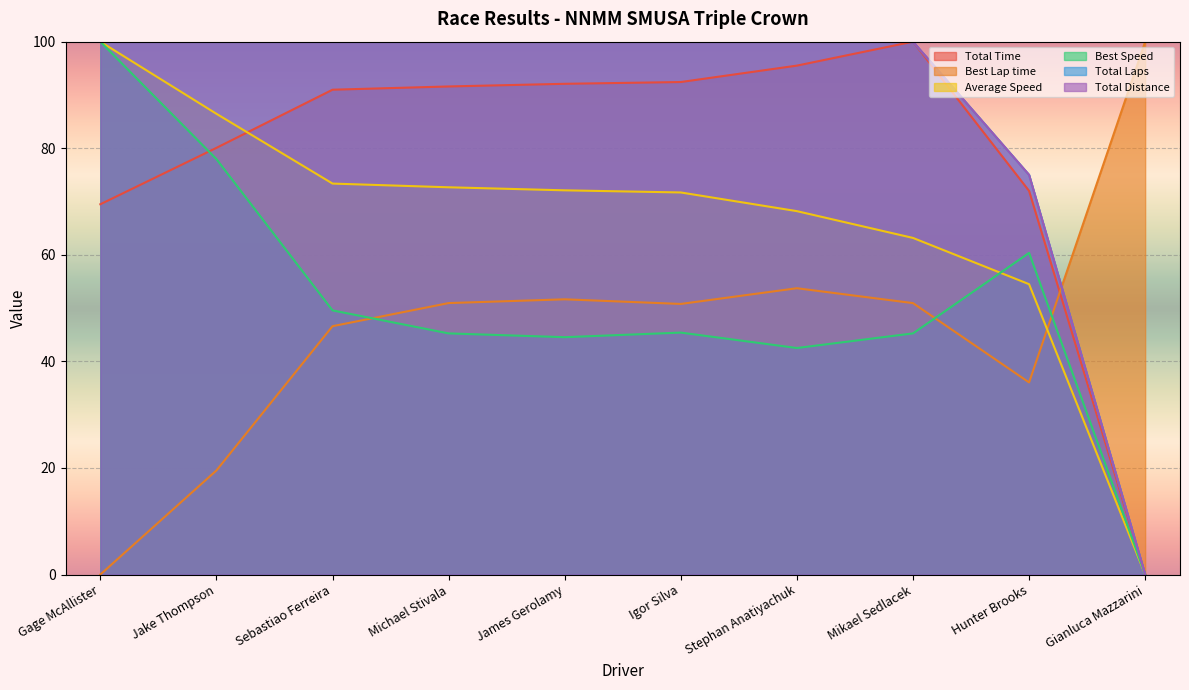

Is it true that Total Time equals 100.0 at Mikael Sedlacek?

True